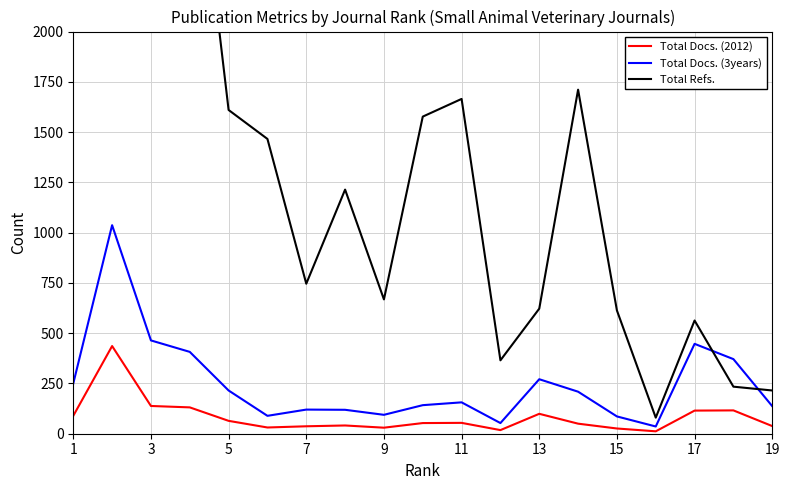

The value of Total Docs. (3years) at 9 is 94. True or false?

True